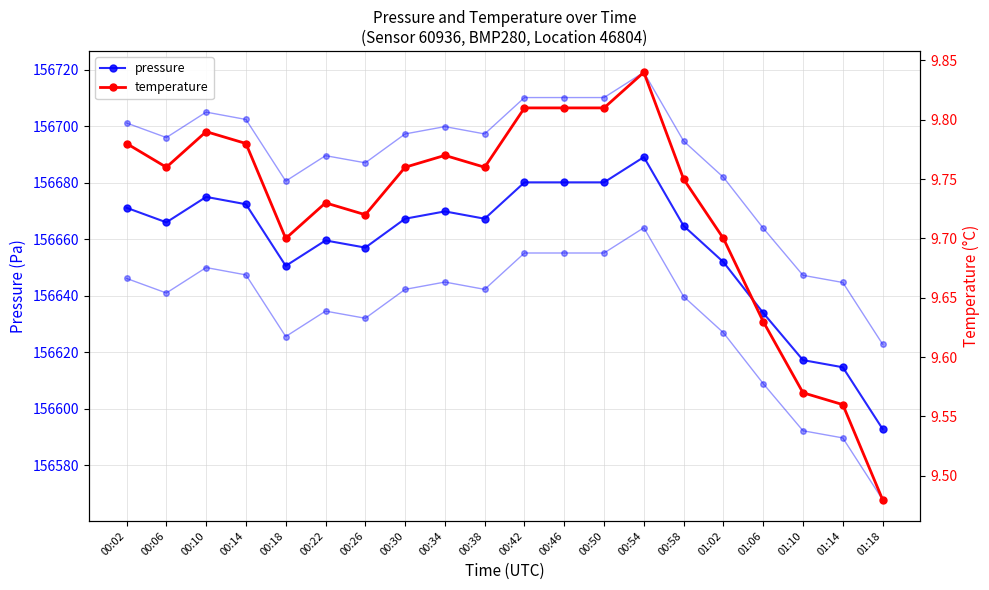

At which label does temperature reach its minimum?

01:18